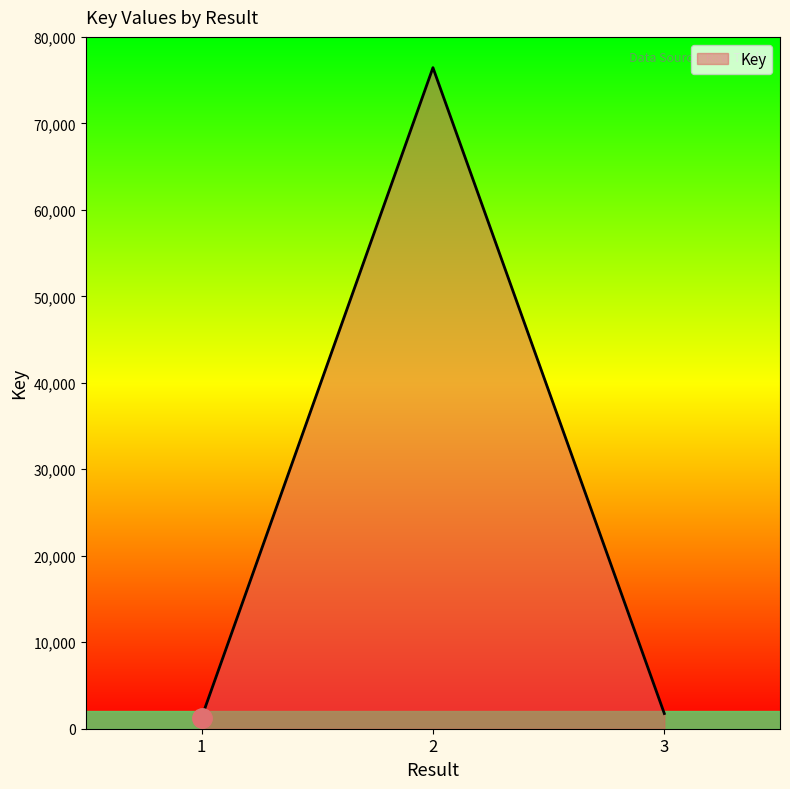

How many lines are shown in the chart?

1